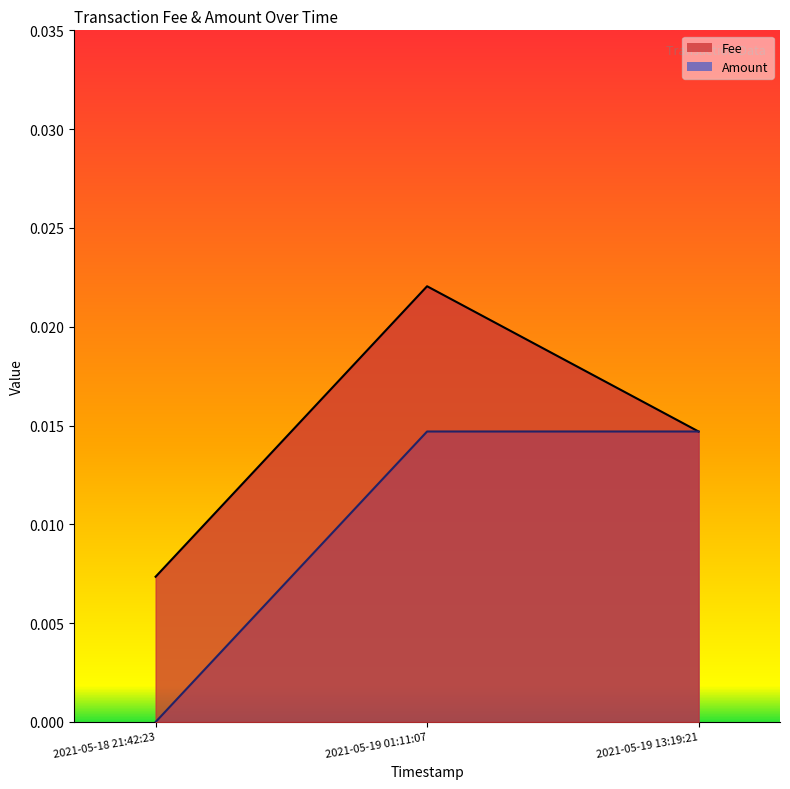

How many lines are shown in the chart?

2